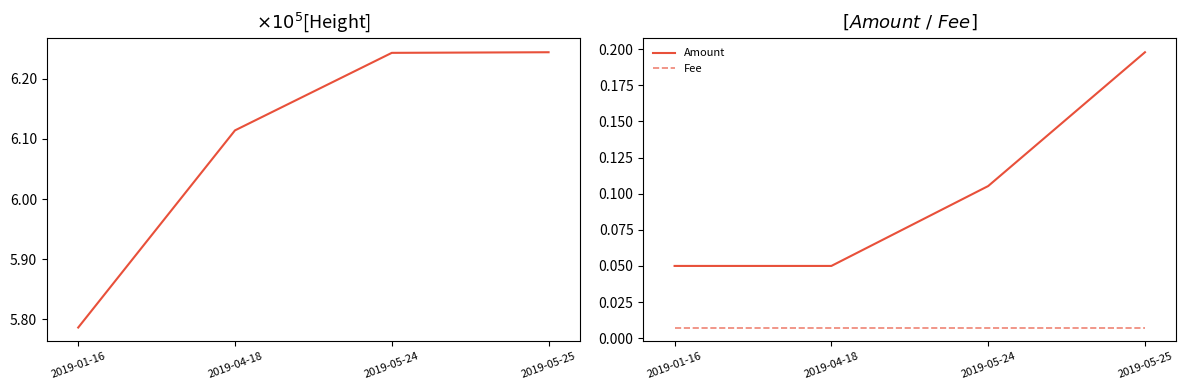

At how many categories does at least one series exceed 65057?

4